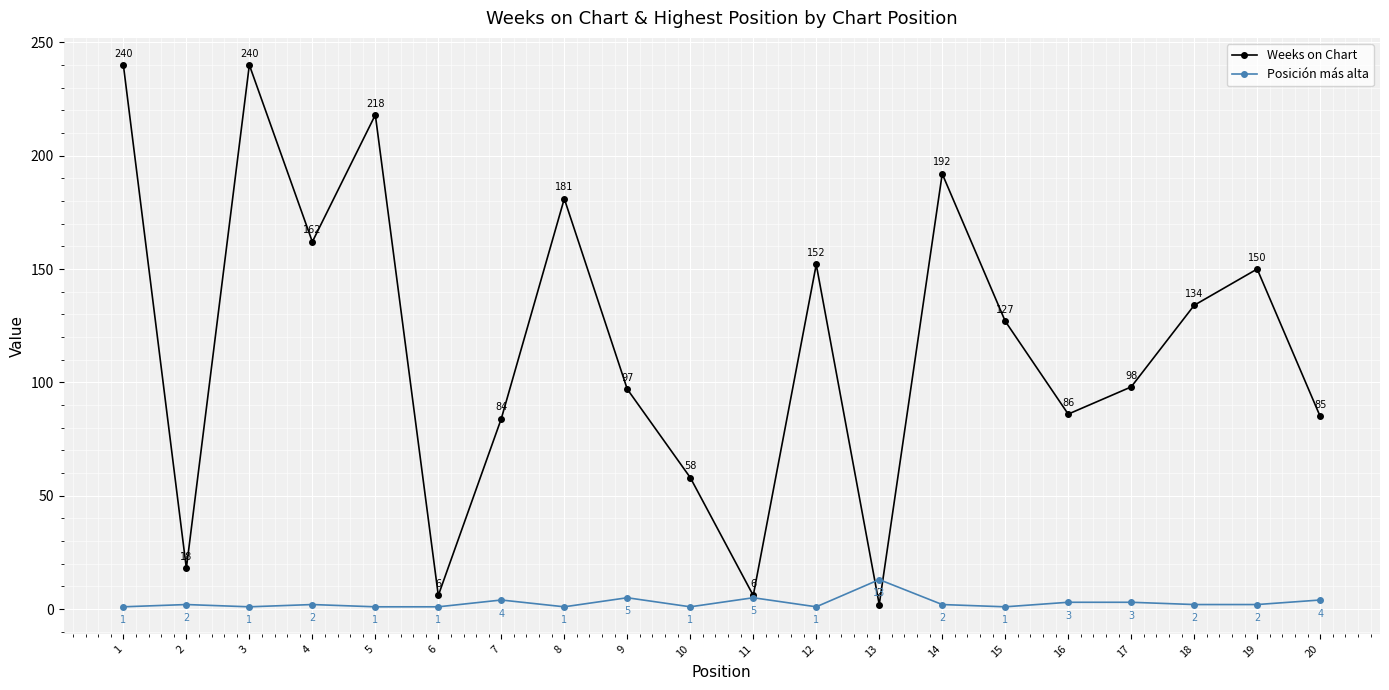

Rank the series by their average value, from lowest to highest.

Posición más alta, Weeks on Chart